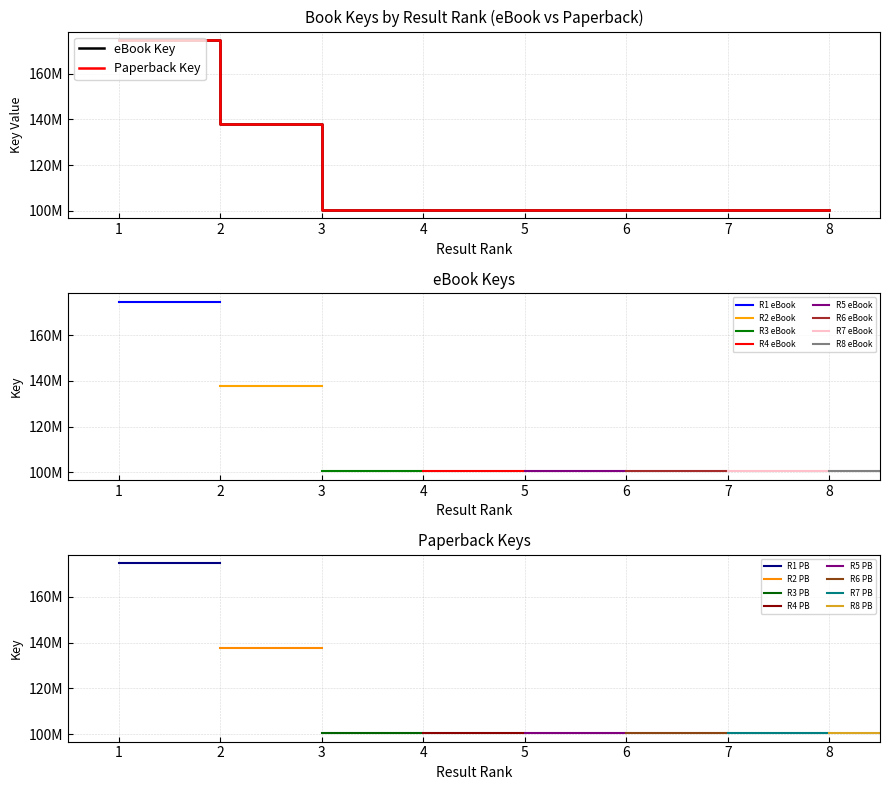

Does the chart display data point markers on the line(s)?

No